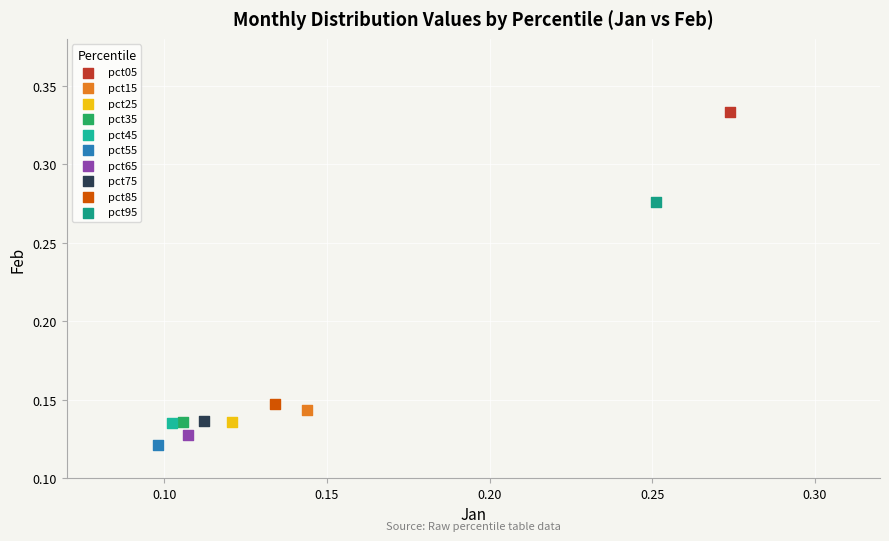

Which series contains the lowest Y value?

pct55